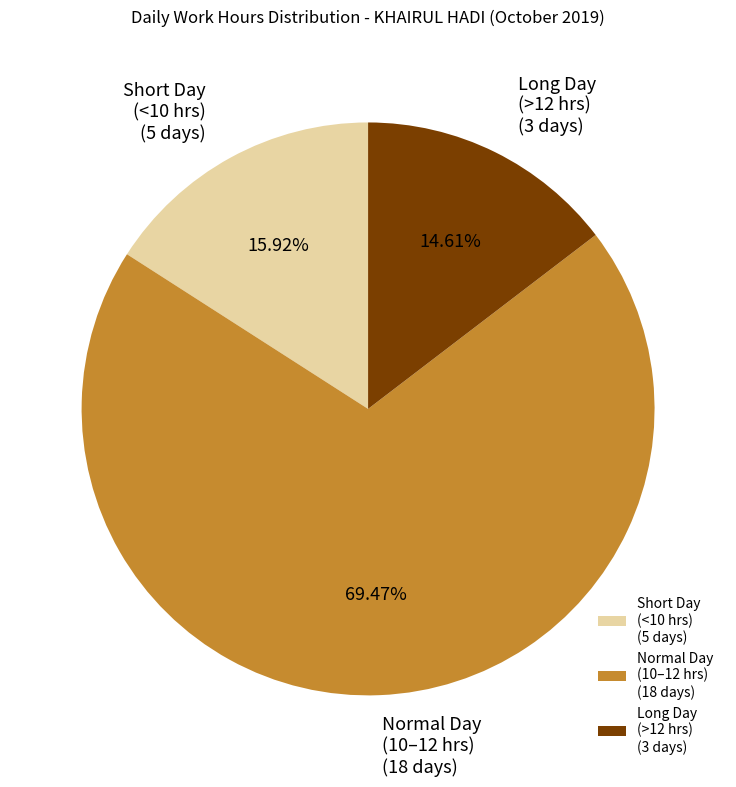

What is the ratio of the value at Short Day (<10 hrs) (5 days) to the value at Long Day (>12 hrs) (3 days)?

1.1